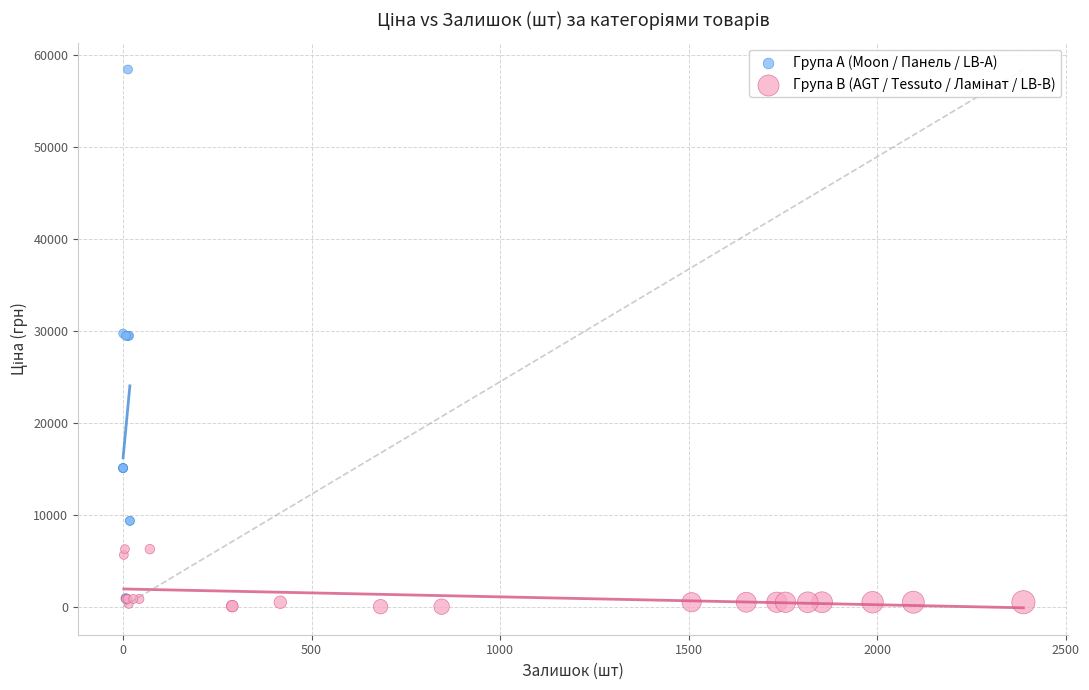

Which series has the largest Y range (max minus min)?

Група A (Moon / Панель / LB-А)